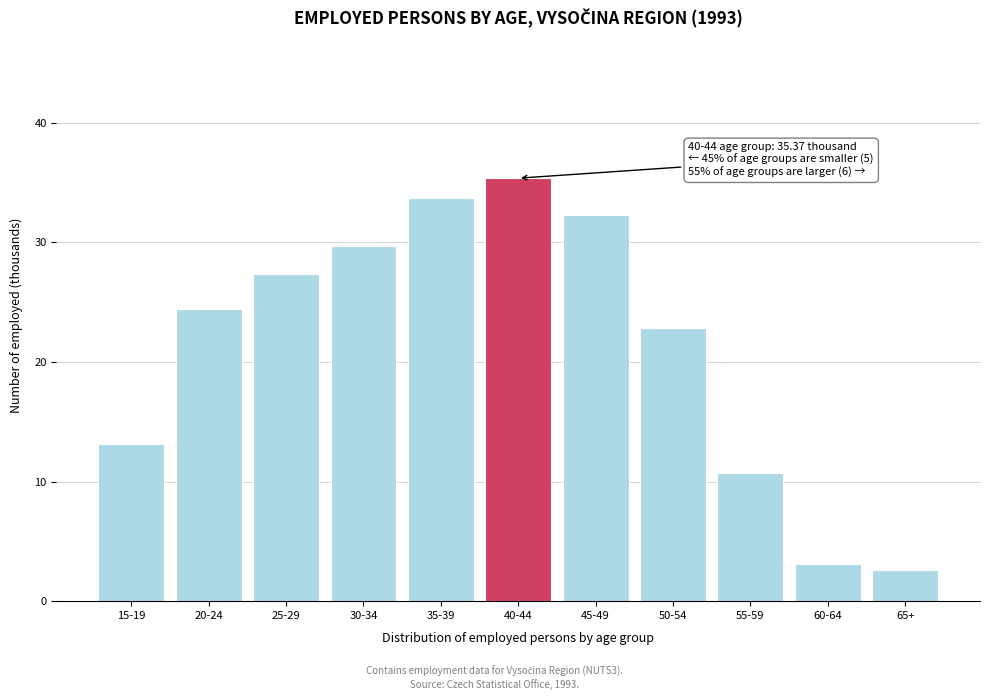

Reading left to right, extract all data points from this chart.

13.1	24.5	27.4	29.7	33.7	35.4	32.3	22.9	10.8	3.1	2.6